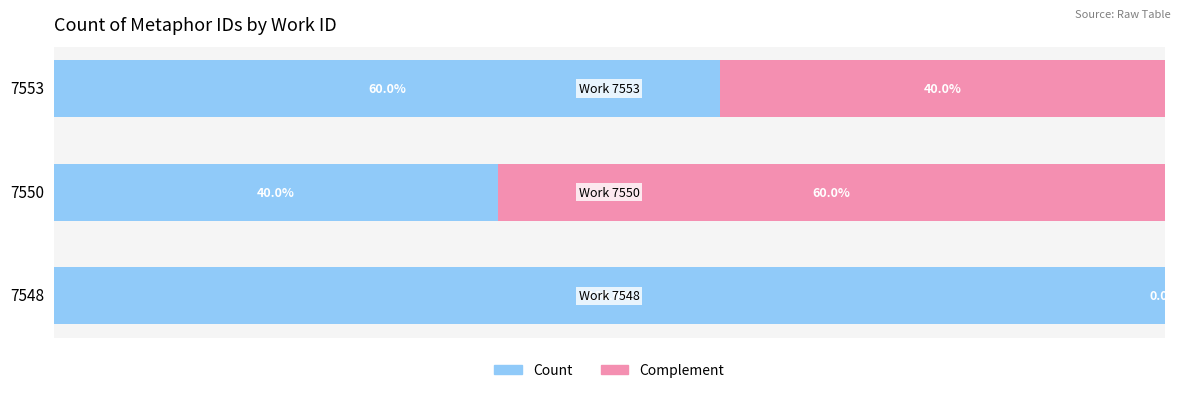

What are all the series names shown in the legend?

Count, Complement